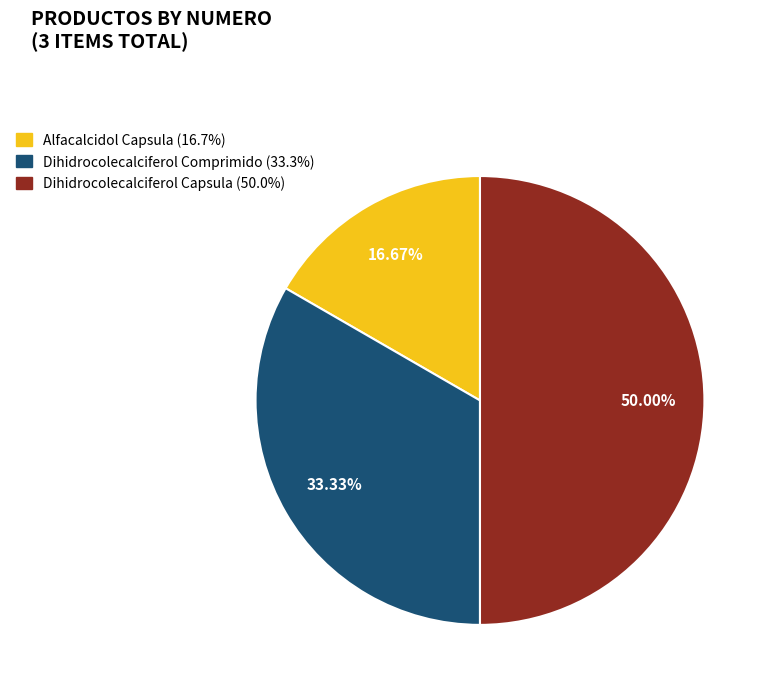

To the nearest percent, what percentage of the pie is Dihidrocolecalciferol Capsula?

50%